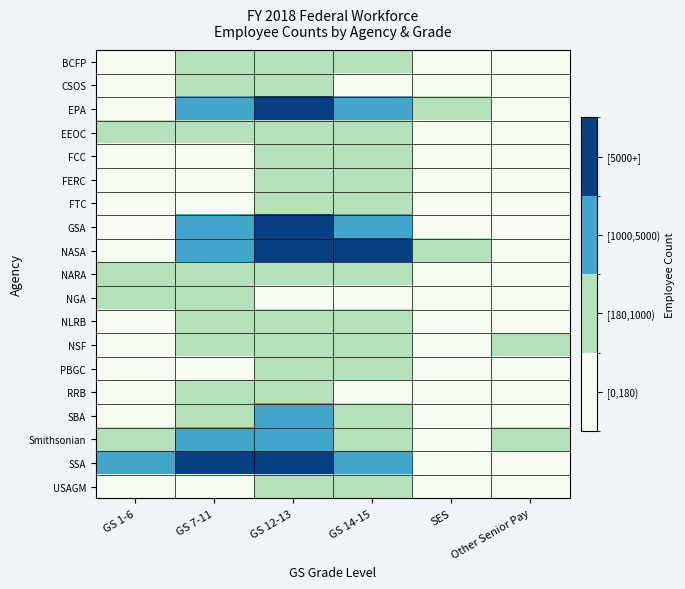

What is the maximum value shown in the chart?

33129